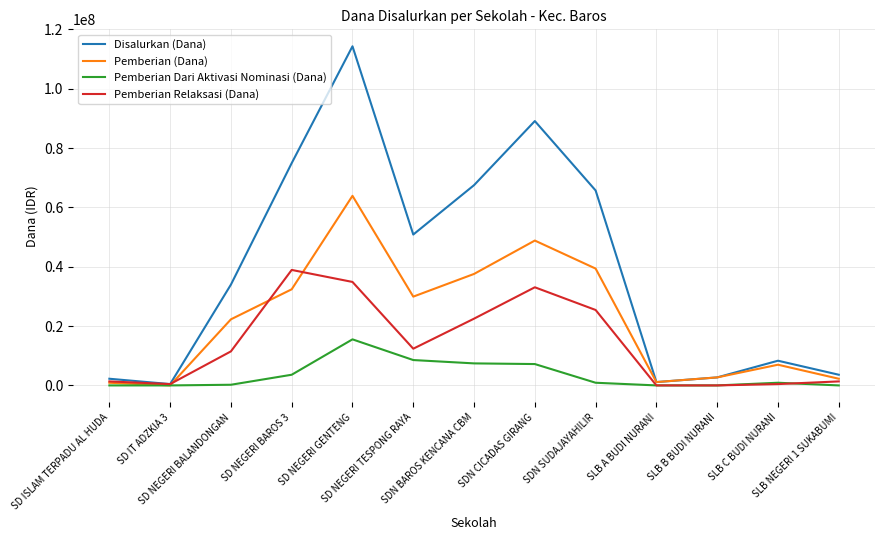

Between SDN BAROS KENCANA CBM and SDN SUDAJAYAHILIR, which series saw the biggest shift?

Pemberian Dari Aktivasi Nominasi (Dana)